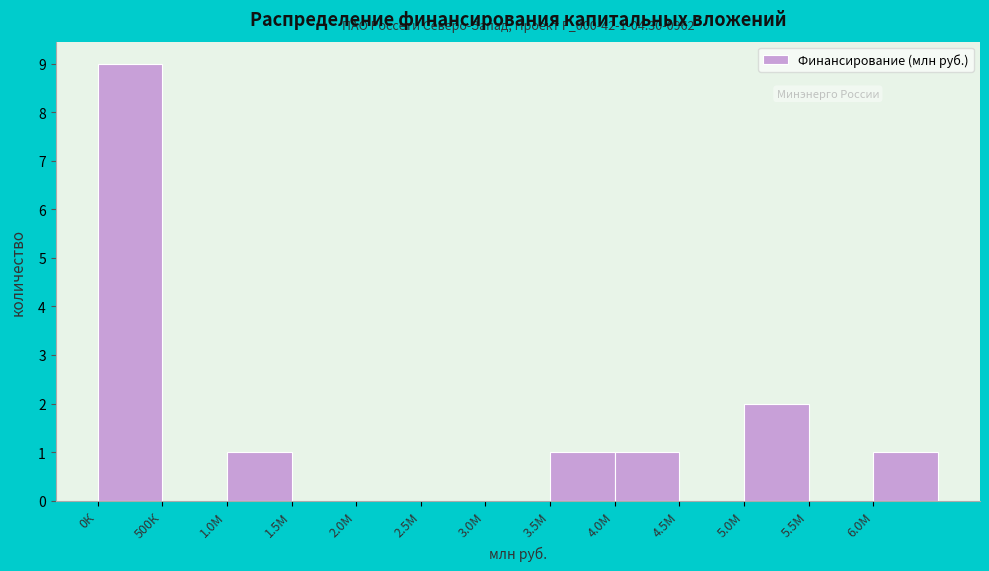

Reading left to right, list all the values displayed in this chart.

0К=9	500К=0	1.0М=1	1.5М=0	2.0М=0	2.5М=0	3.0М=0	3.5М=1	4.0М=1	4.5М=0	5.0М=2	5.5М=0	6.0М=1